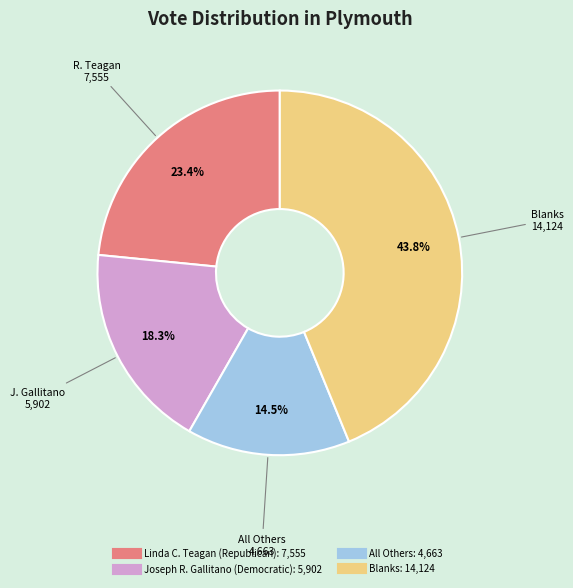

To the nearest percent, what percentage of the pie is Blanks?

44%